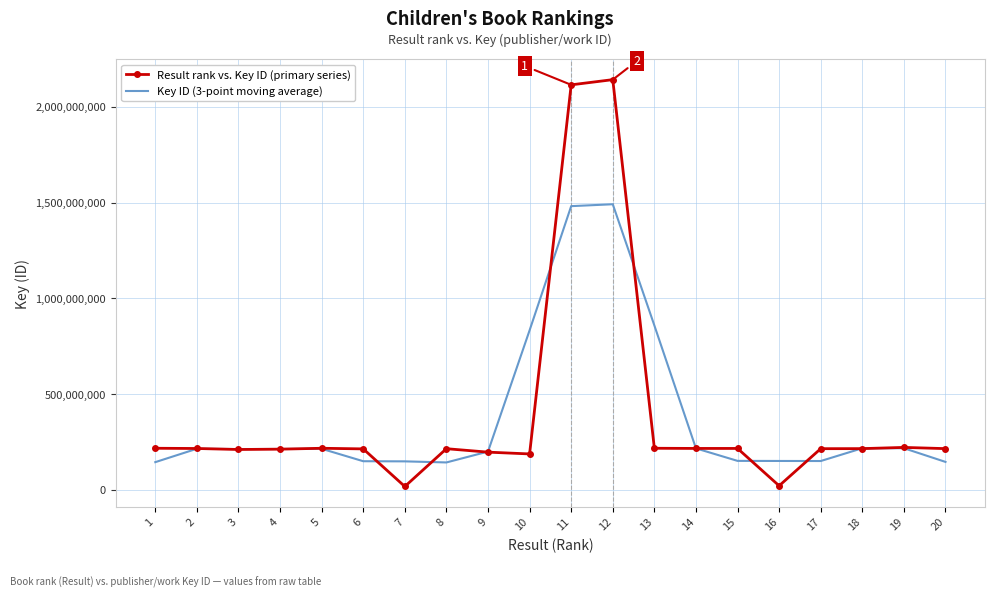

How many series are shown in this chart?

2